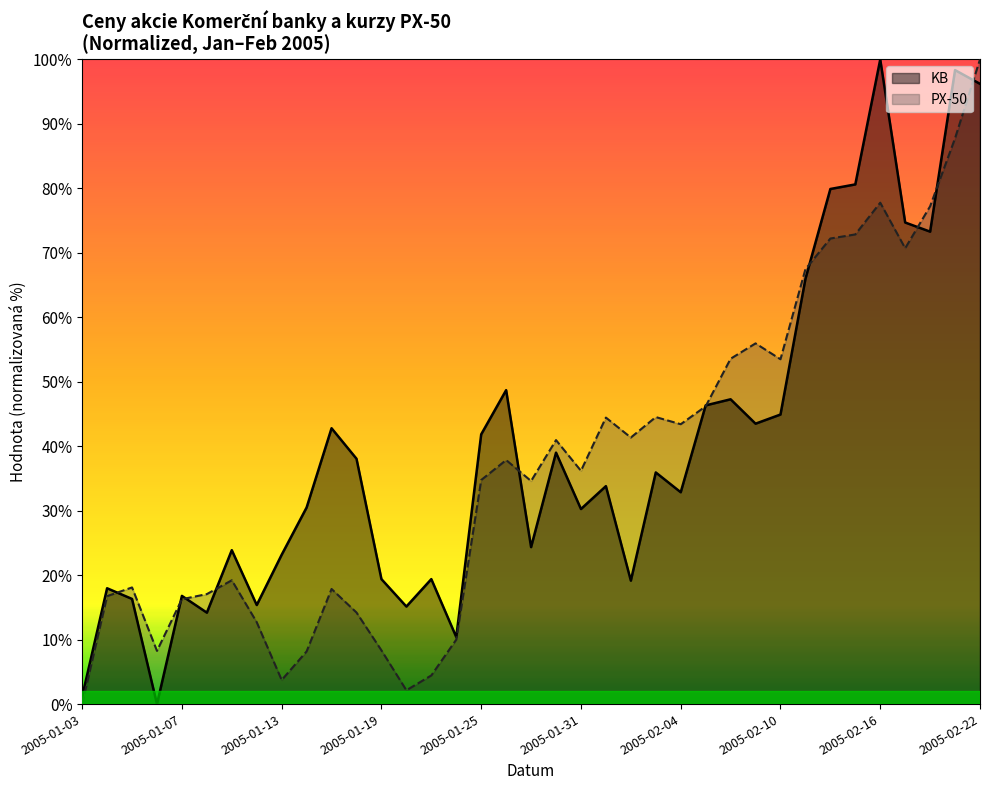

Rank the categories by KB value from highest to lowest.

2005-02-16, 2005-02-21, 2005-02-22, 2005-02-15, 2005-02-14, 2005-02-17, 2005-02-18, 2005-02-11, 2005-01-26, 2005-02-08, 2005-02-07, 2005-02-10, 2005-02-09, 2005-01-17, 2005-01-25, 2005-01-28, 2005-01-18, 2005-02-03, 2005-02-01, 2005-02-04, 2005-01-14, 2005-01-31, 2005-01-27, 2005-01-11, 2005-01-13, 2005-01-19, 2005-01-21, 2005-02-02, 2005-01-04, 2005-01-07, 2005-01-05, 2005-01-12, 2005-01-20, 2005-01-10, 2005-01-24, 2005-01-03, 2005-01-06